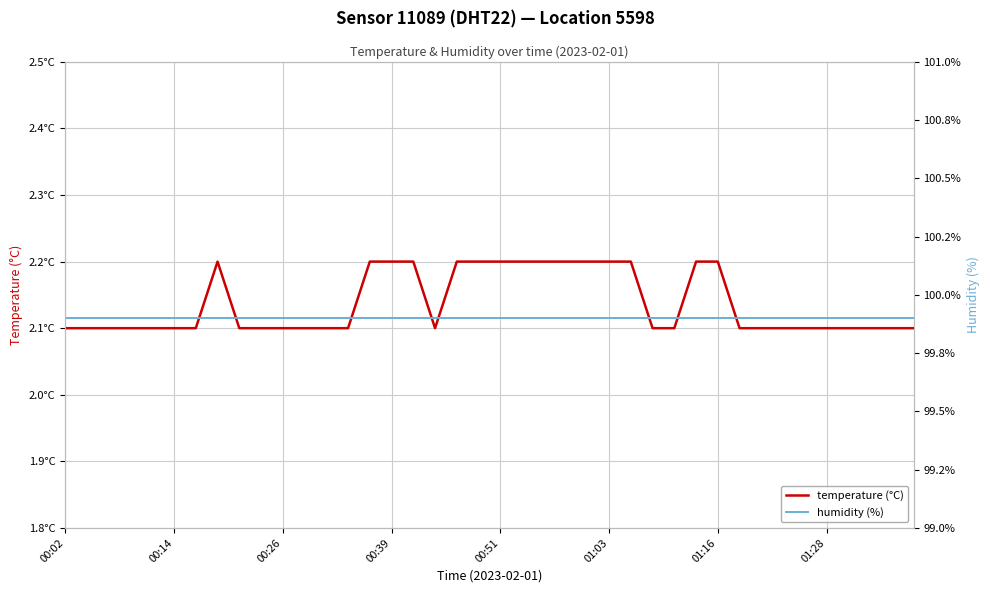

Which has a higher value, 26 or 32?

26